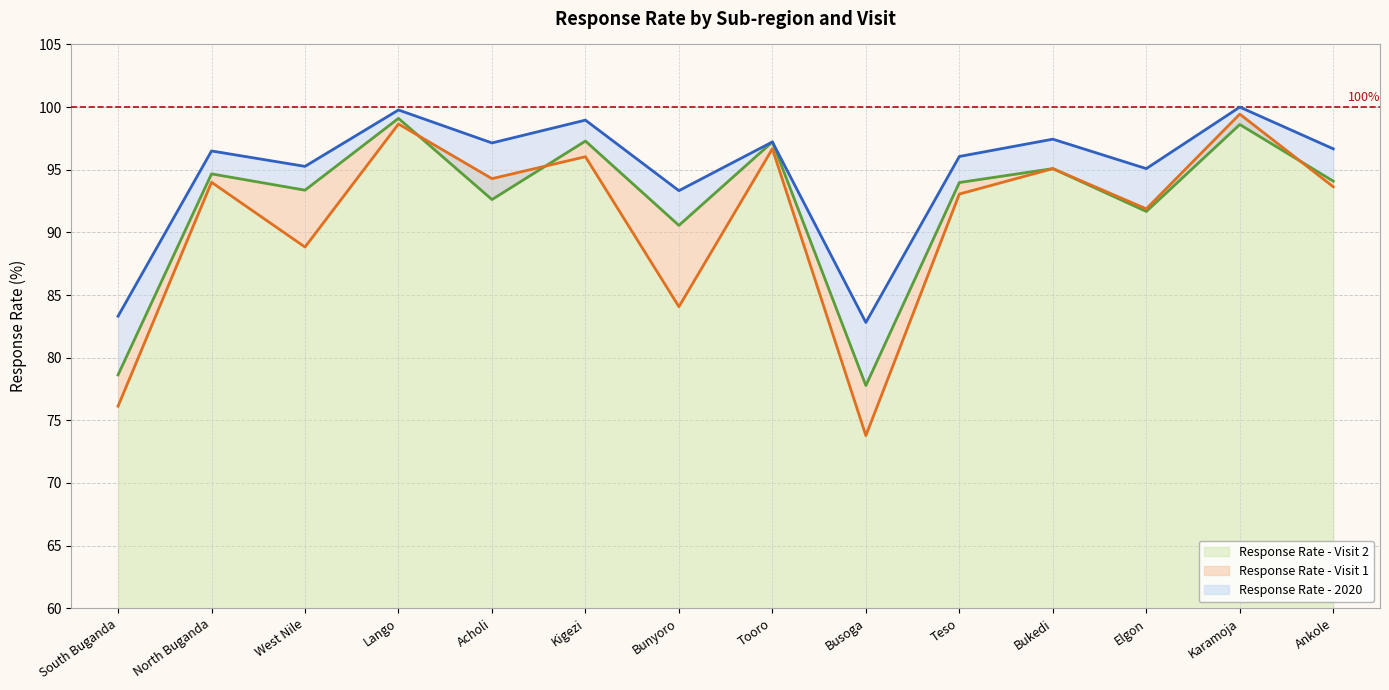

What position from the right is Acholi?

10